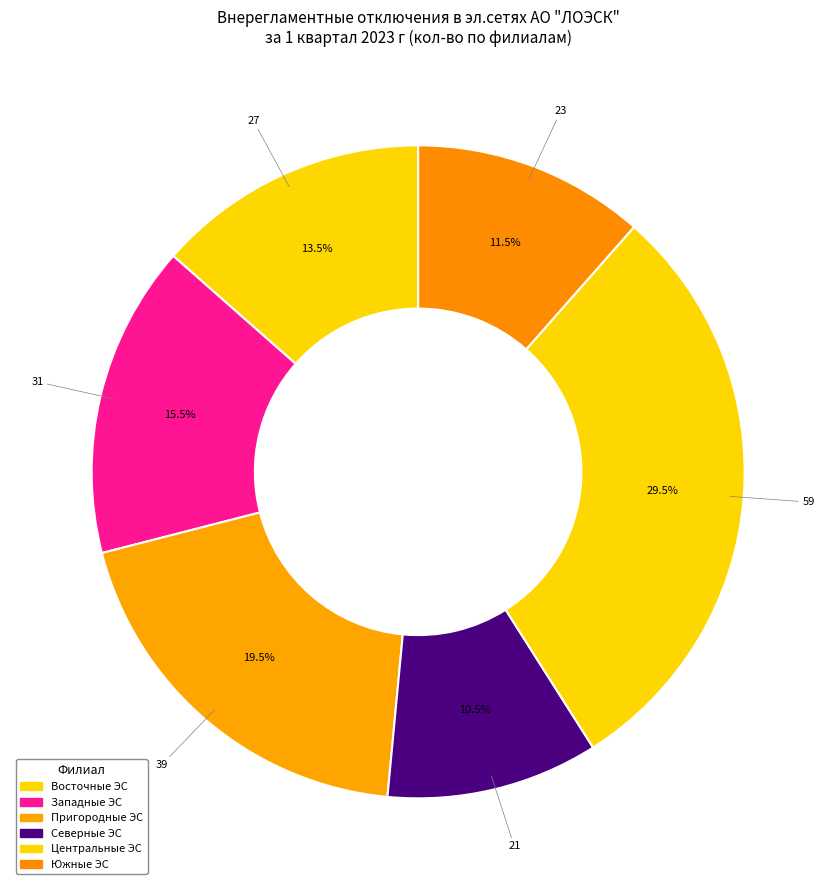

Is there any slice that represents more than half of the pie?

No